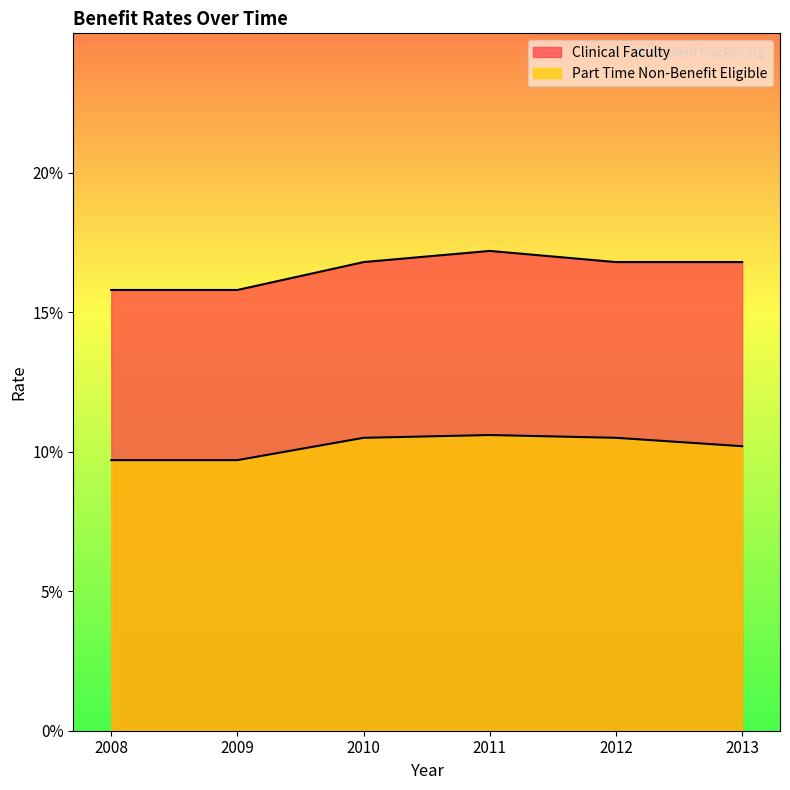

What is the value of the Part Time Non-Benefit Eligible point at the 1st from the left?

0.1